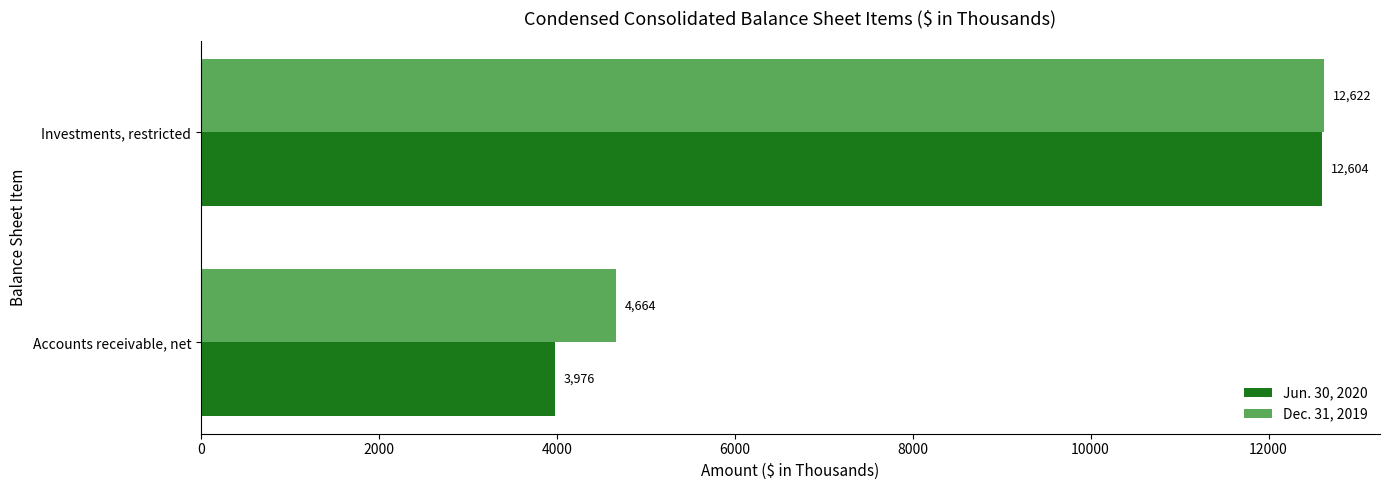

True or false: Jun. 30, 2020 has a value of 3976 at Accounts receivable, net.

True